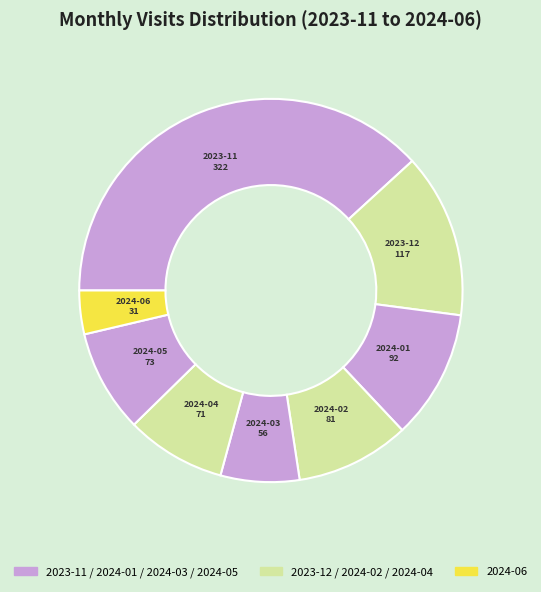

How many slices are in this pie chart?

8